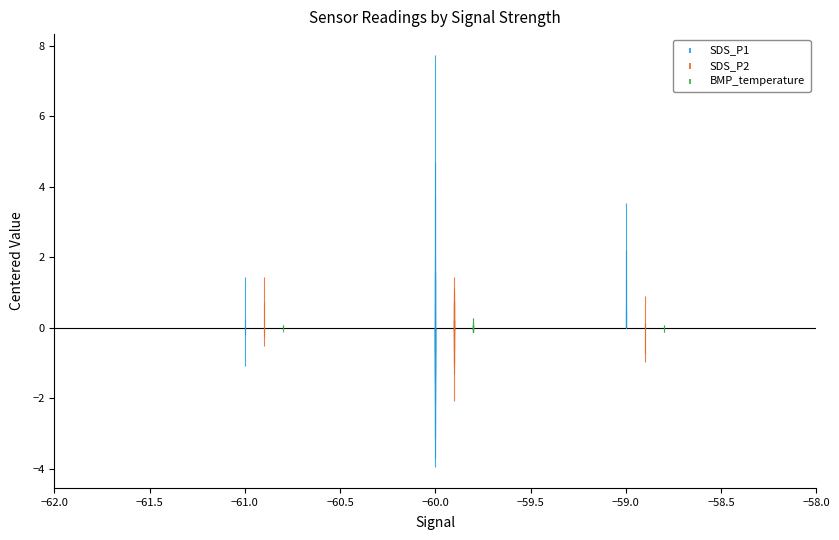

List the series in order of their peak value, highest first.

SDS_P1, SDS_P2, BMP_temperature